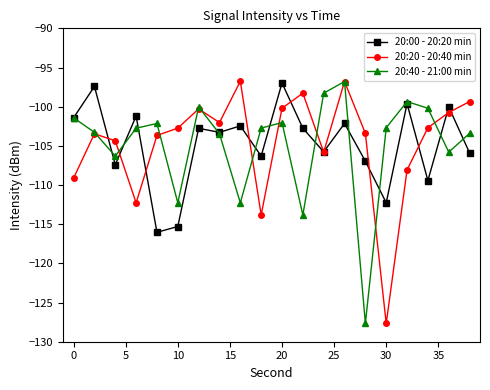

True or false: 20:00 - 20:20 min has more than 2 points higher than both neighbors.

True